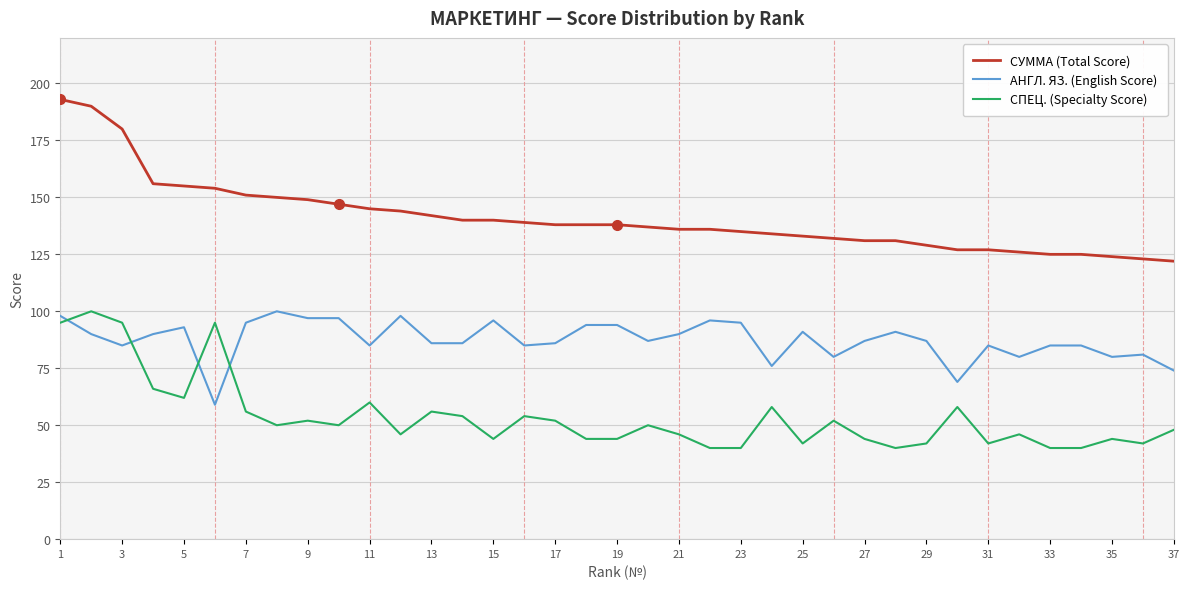

Which series has the largest total across all categories?

СУММА (Total Score)